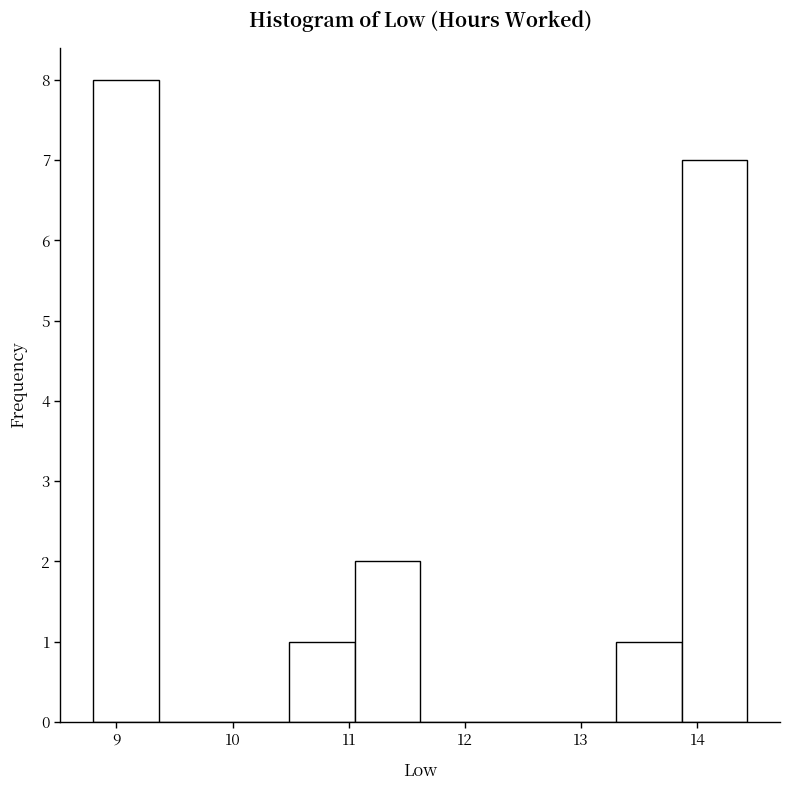

Reading left to right, transcribe this chart: for each bar, give the range it covers on the x-axis and its height. Neither the bar edges nor the heights are printed on the chart, so give them approximately, as read against the axes.

8.8 to 9.4: 8
9.4 to 9.9: 0
9.9 to 10.5: 0
10.5 to 11.1: 1
11.1 to 11.6: 2
11.6 to 12.2: 0
12.2 to 12.7: 0
12.7 to 13.3: 0
13.3 to 13.9: 1
13.9 to 14.4: 7